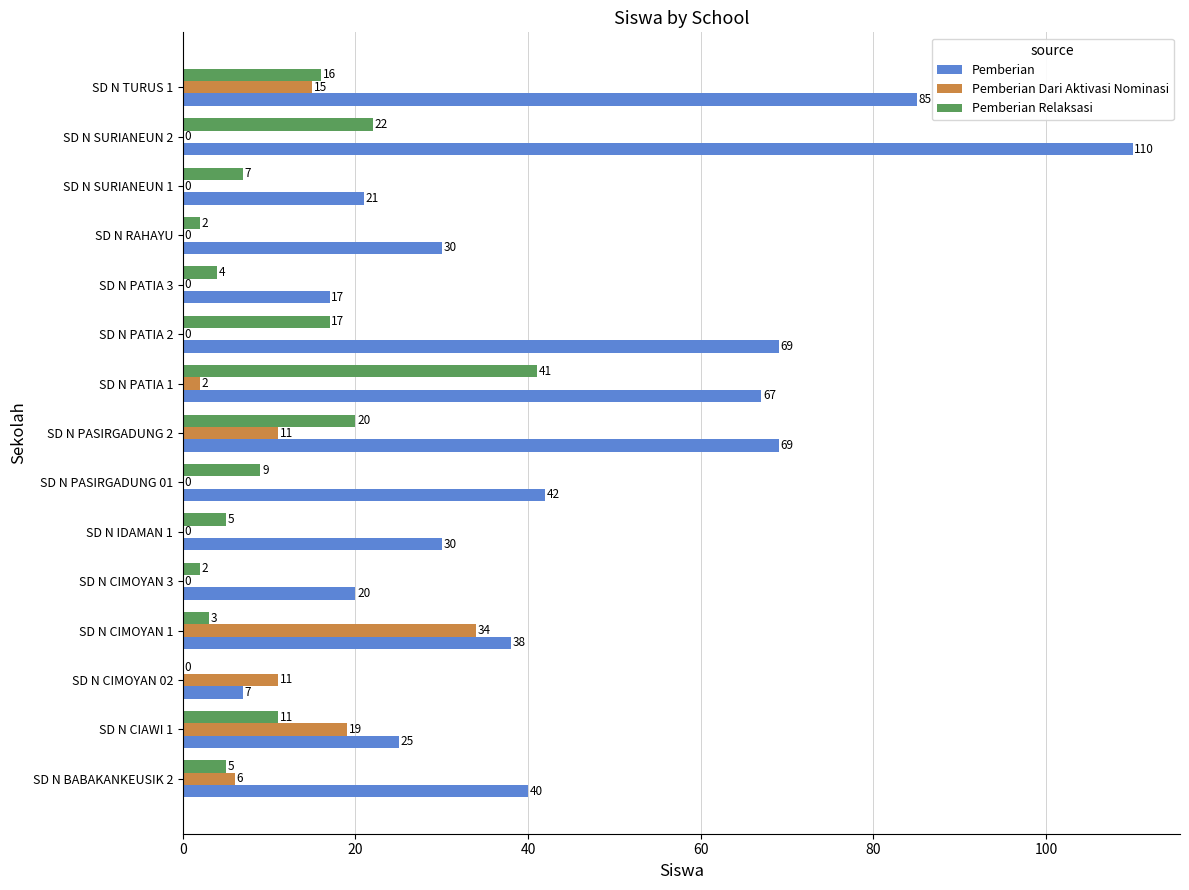

At which category is the sum across all series the highest?

SD N SURIANEUN 2